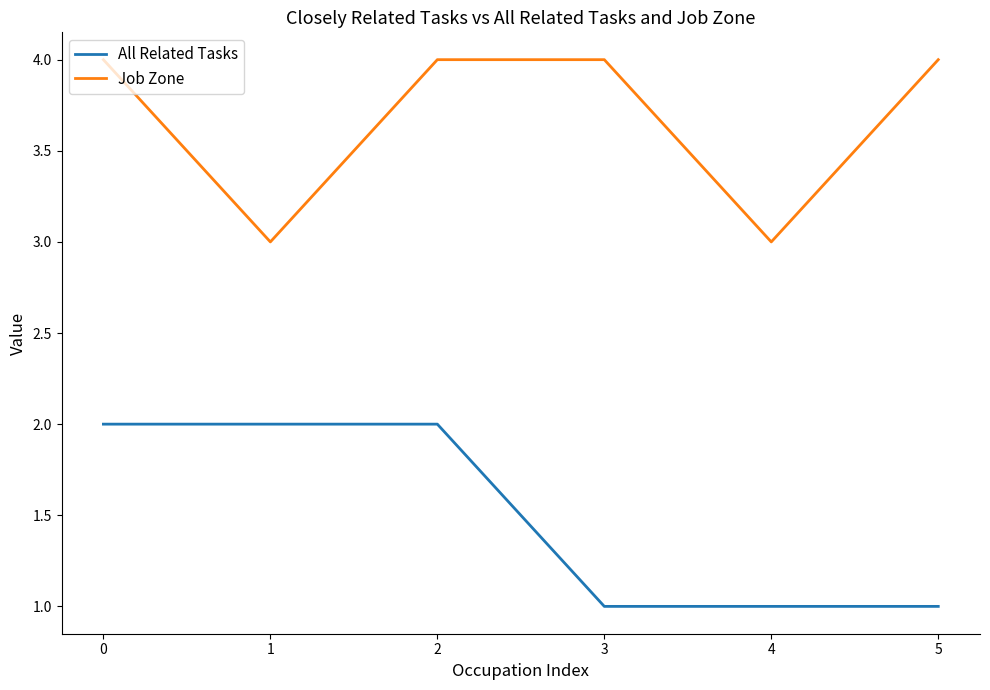

What is the minimum value for All Related Tasks?

1